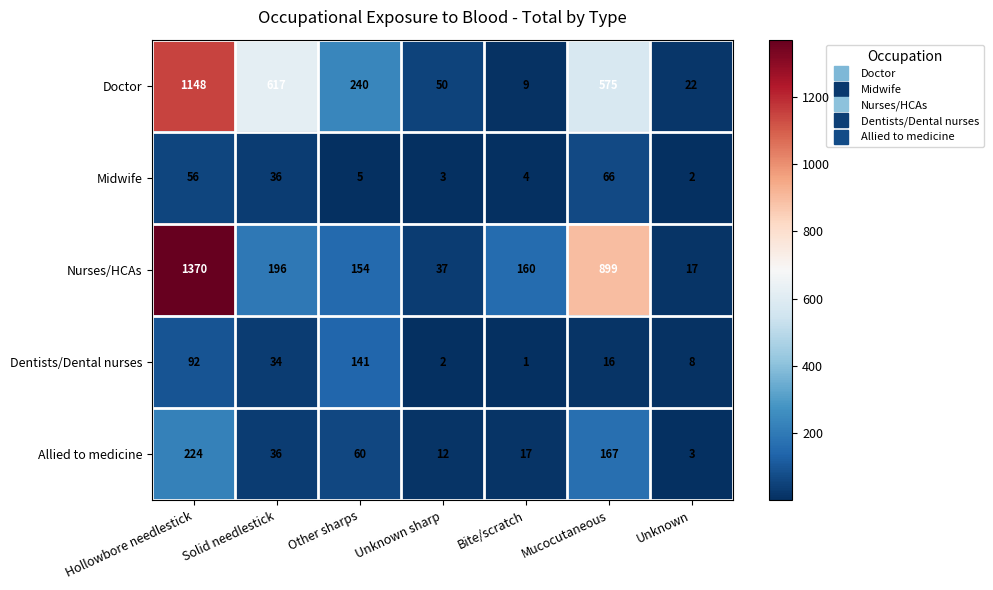

The Nurses/HCAs series shows 17 at Unknown. True or false?

True